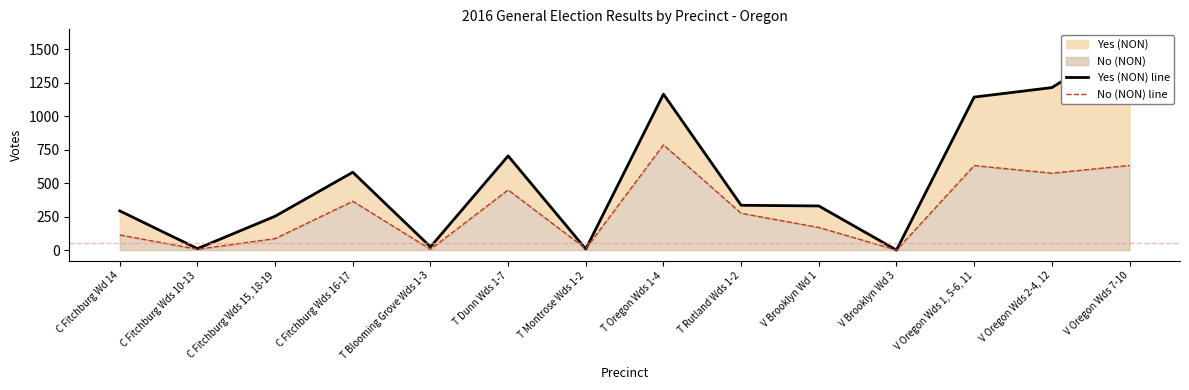

What is the label of the 11th point from the right?

C Fitchburg Wds 16-17